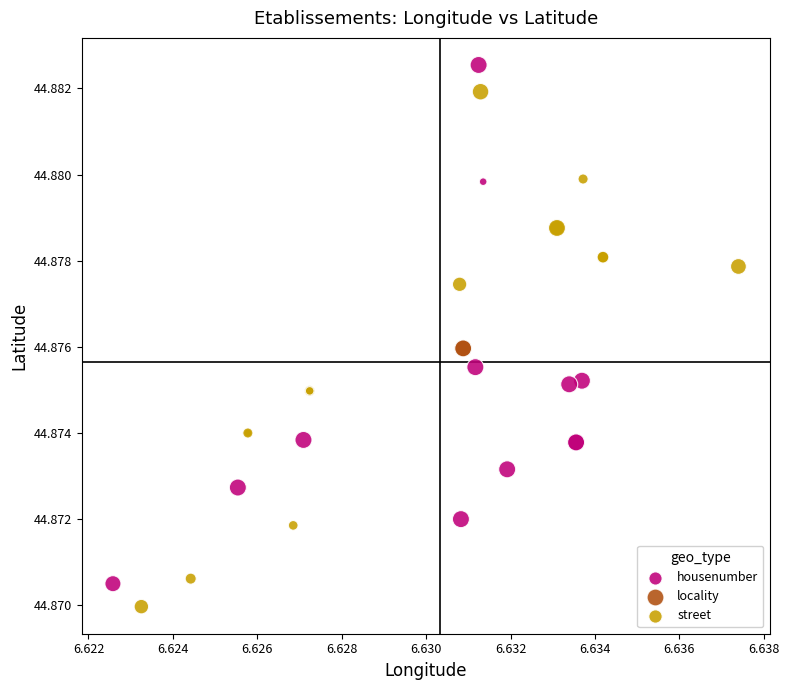

What are all the series names shown in the legend?

housenumber, locality, street